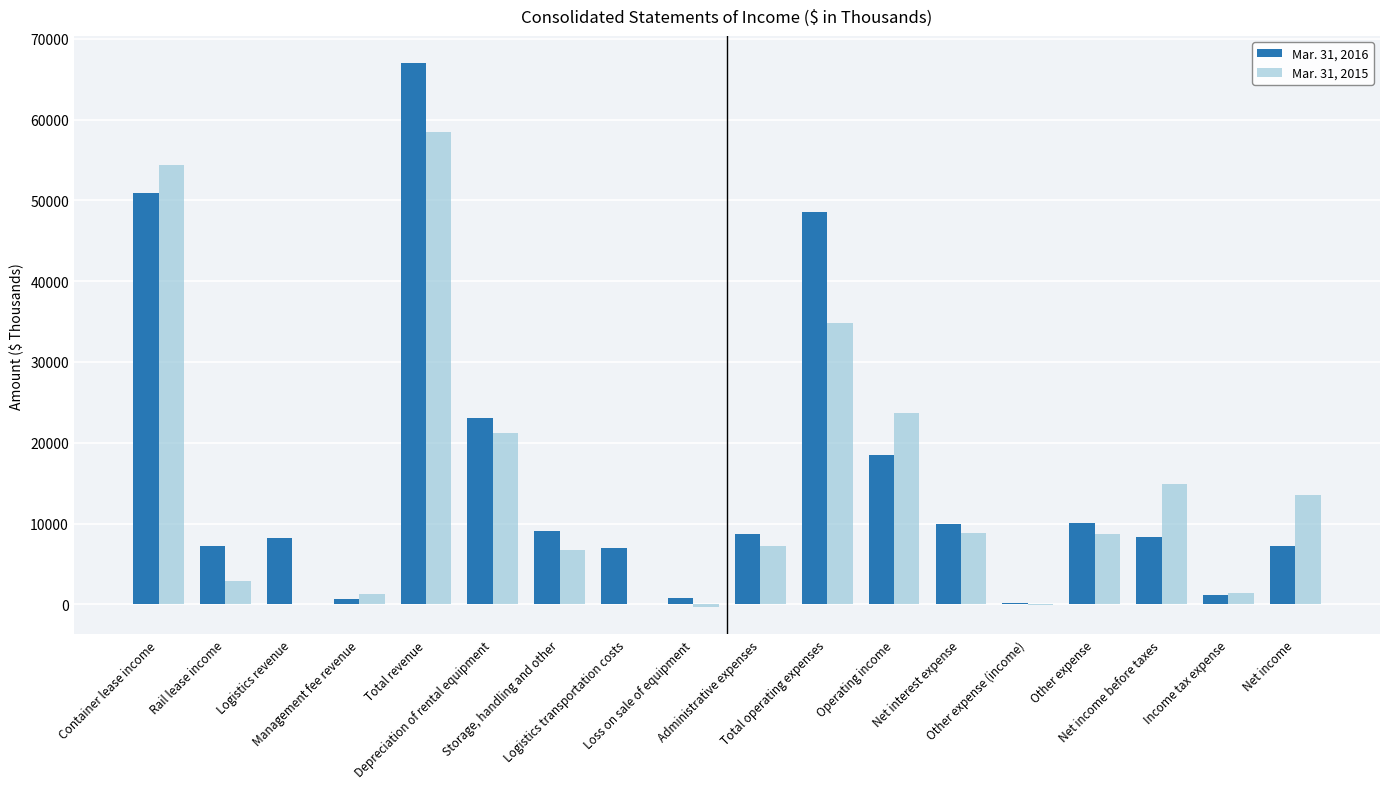

Is it true that Mar. 31, 2016 equals 8750 at Administrative expenses?

True